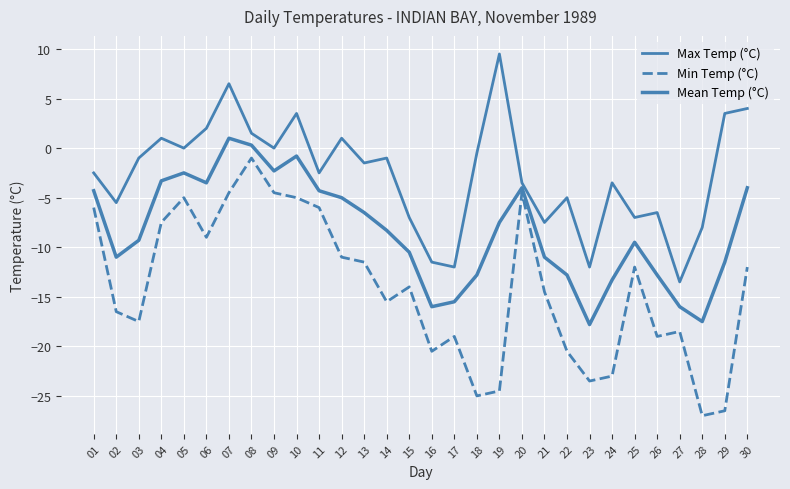

Is this an area chart (filled region under the line)?

No